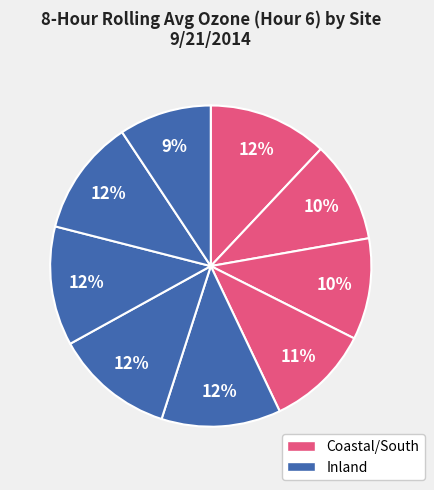

Count the number of slices in the pie.

9